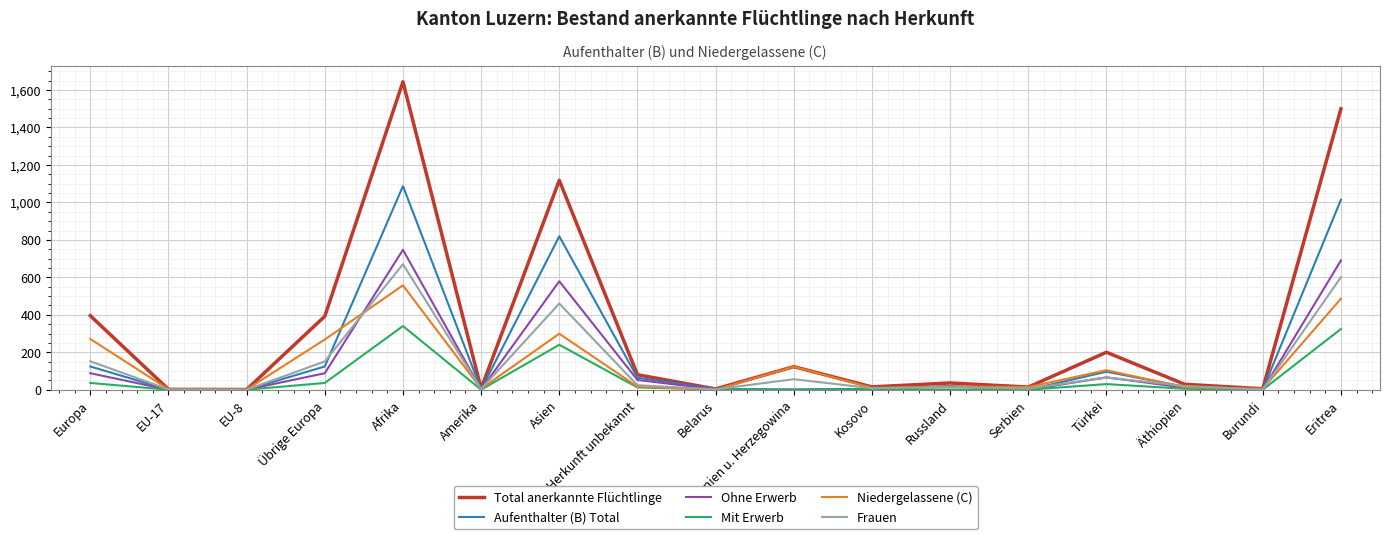

What position from the right is Übrige Europa?

14